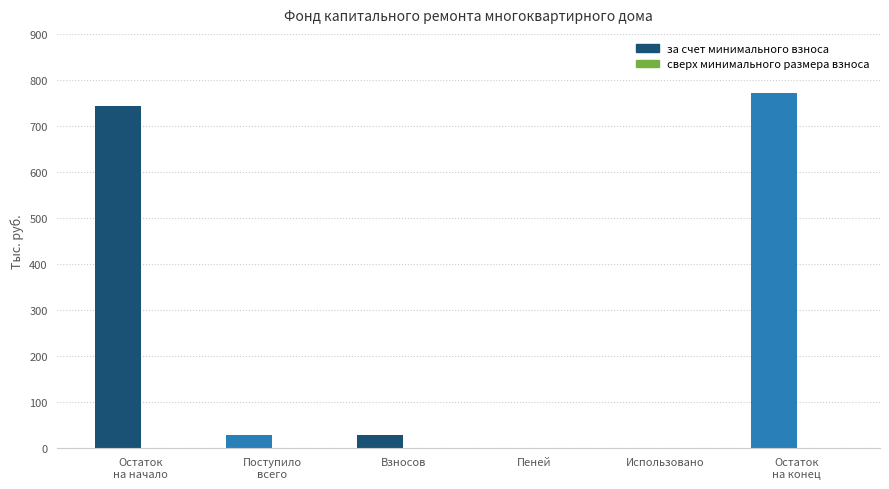

Is it true that the value at Взносов is 28.1?

True